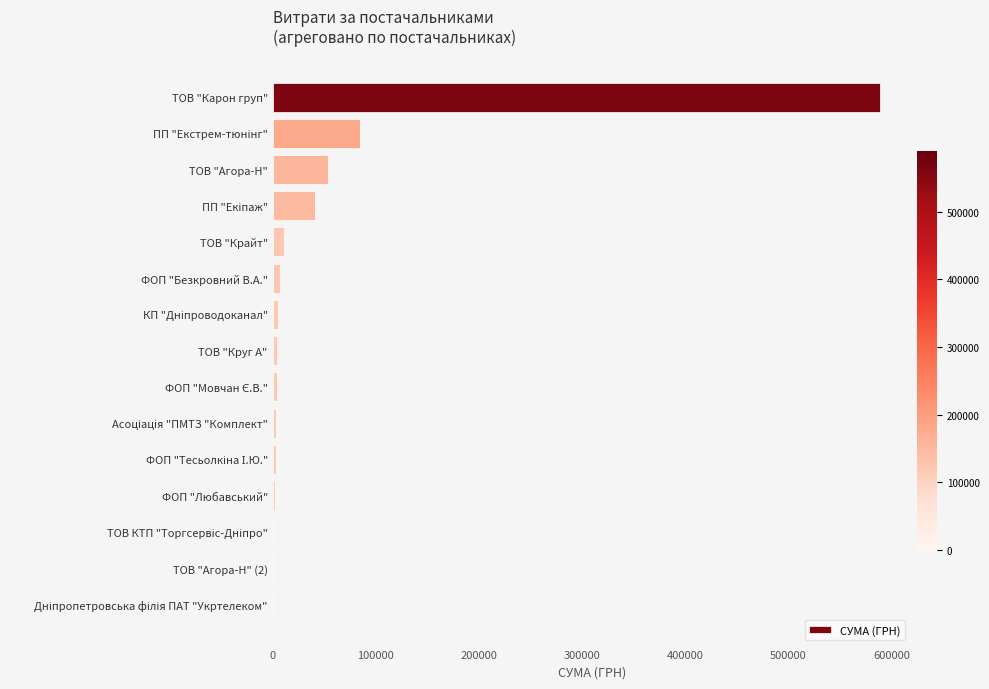

How many values exceed 4635?

8